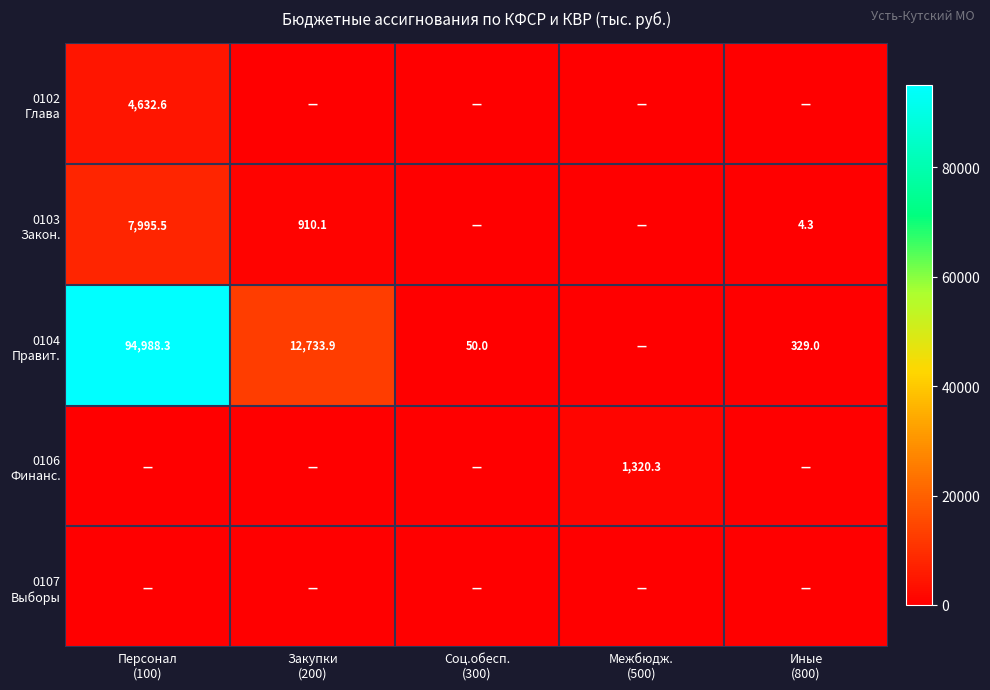

At which category does the chart reach its minimum across all series?

Закупки
(200)